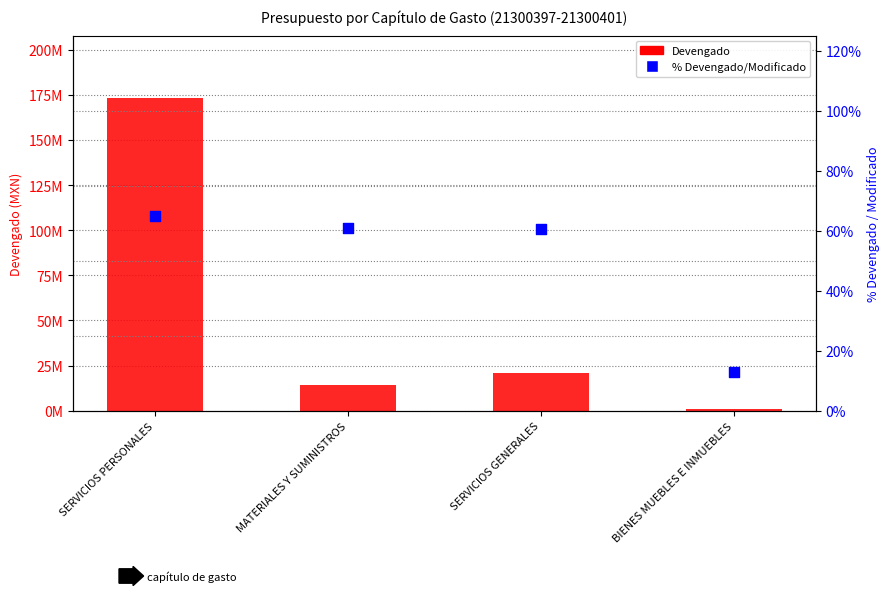

Which series has the largest total across all categories?

Devengado